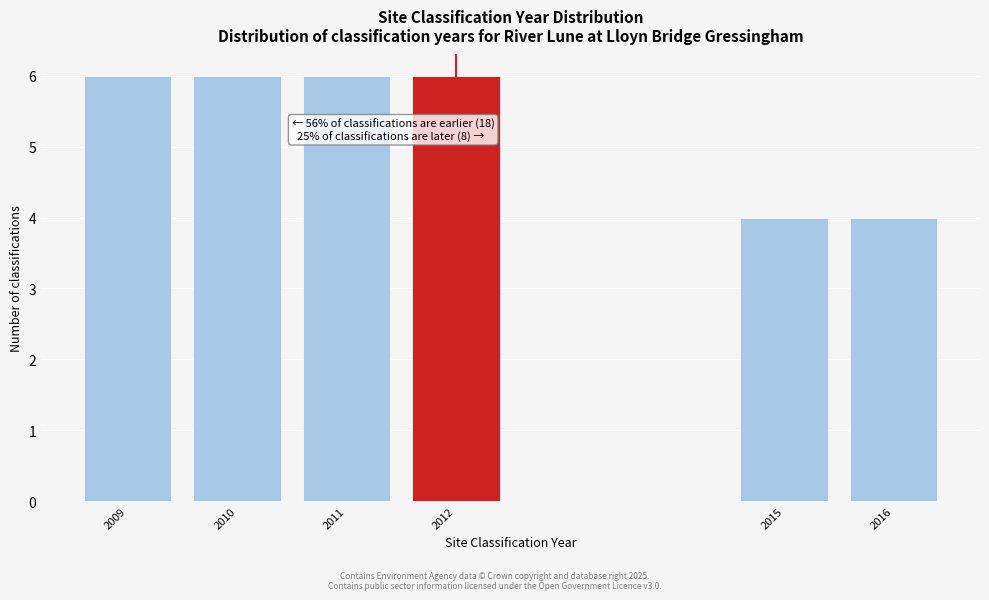

Reading left to right, extract all data points from this chart.

2009=6	2010=6	2011=6	2012=6	2015=4	2016=4